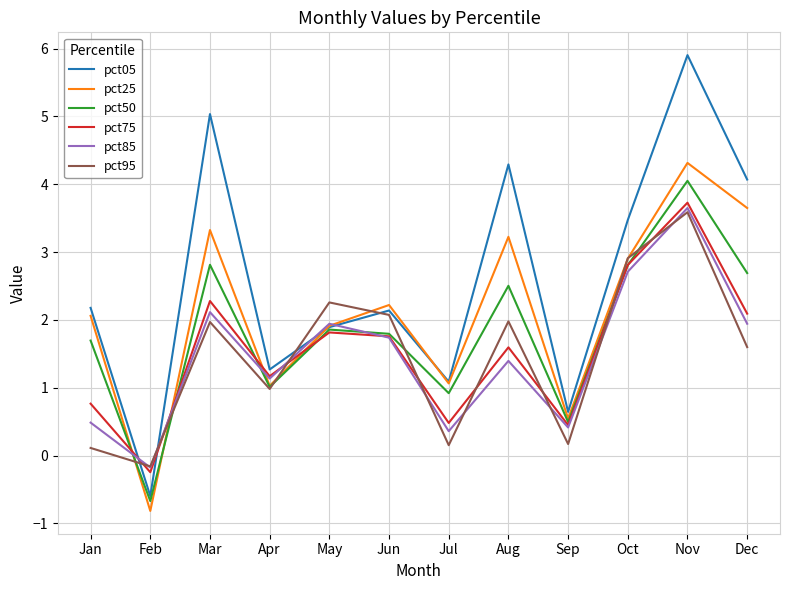

How many values in the pct85 series exceed 1?

8